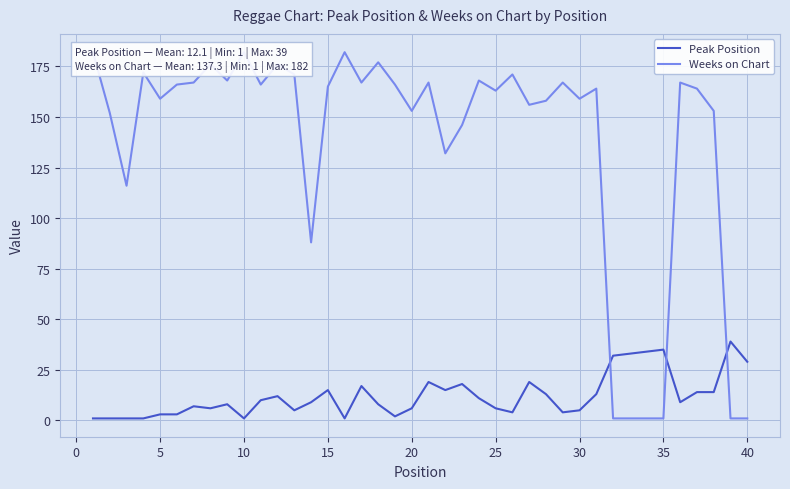

What is the maximum value for Peak Position?

39